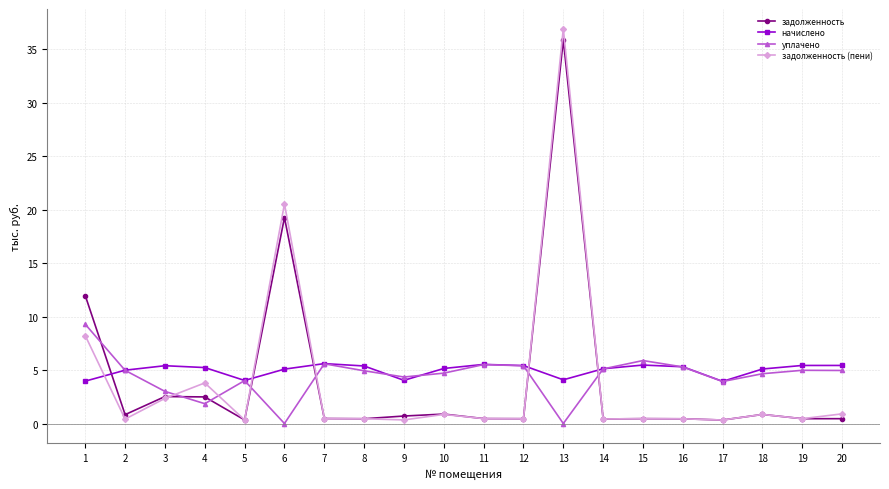

What is the difference between the уплачено values at 16 and 14?

0.2